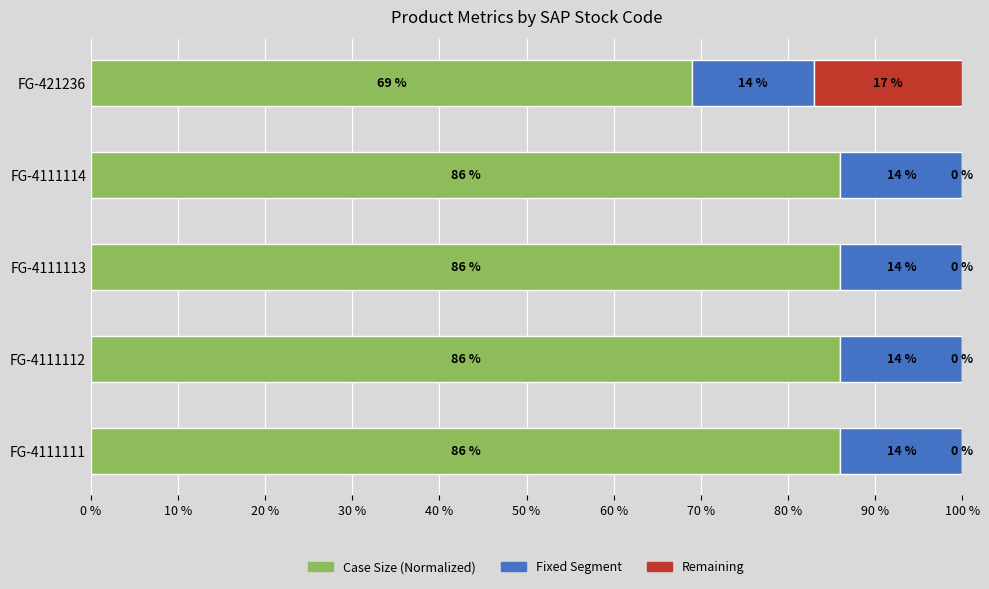

What is the total value across all series at FG-421236?

100